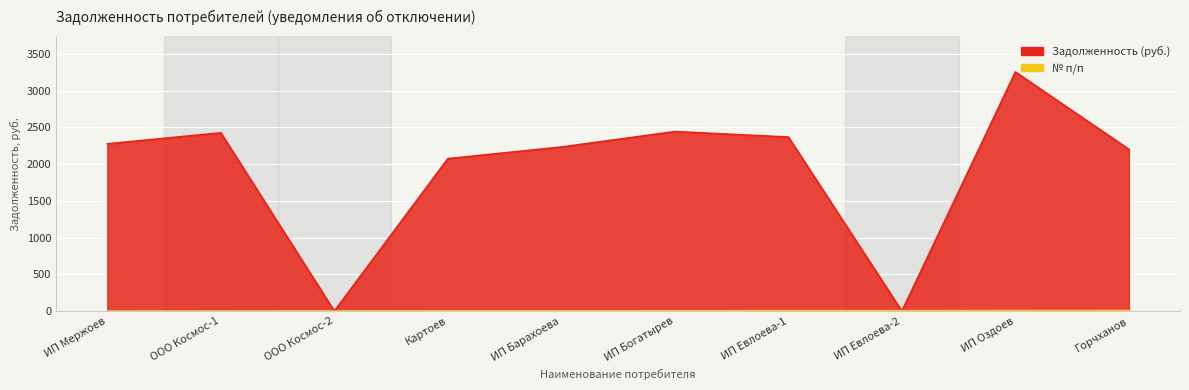

What is the highest value of the Задолженность series?

3254.7